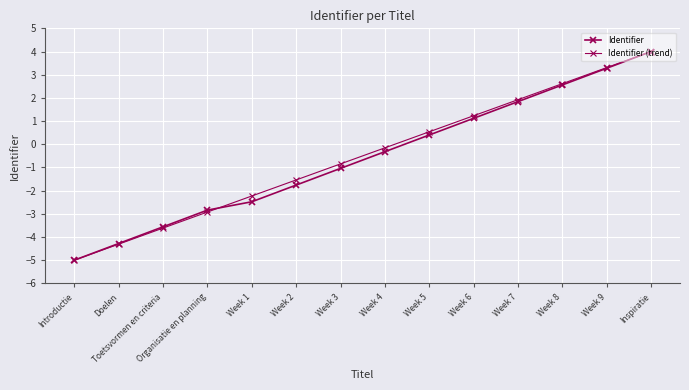

True or false: Identifier and Identifier (trend) intersect in this chart.

True